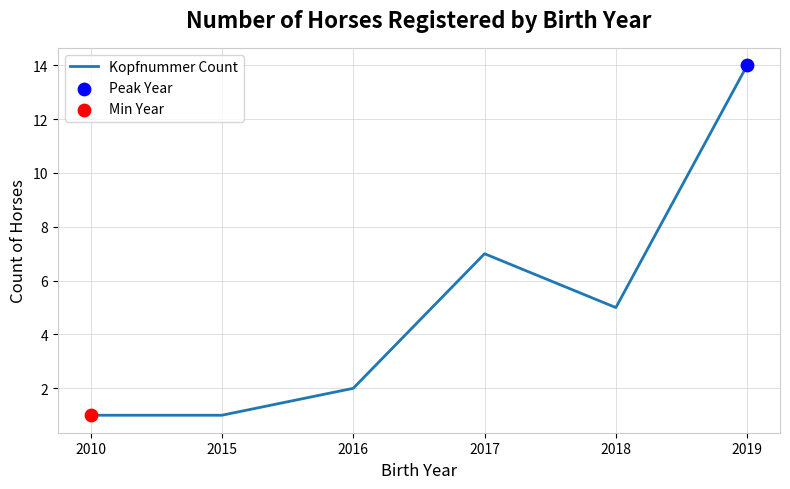

Between 2019 and 2017, which is larger?

2019